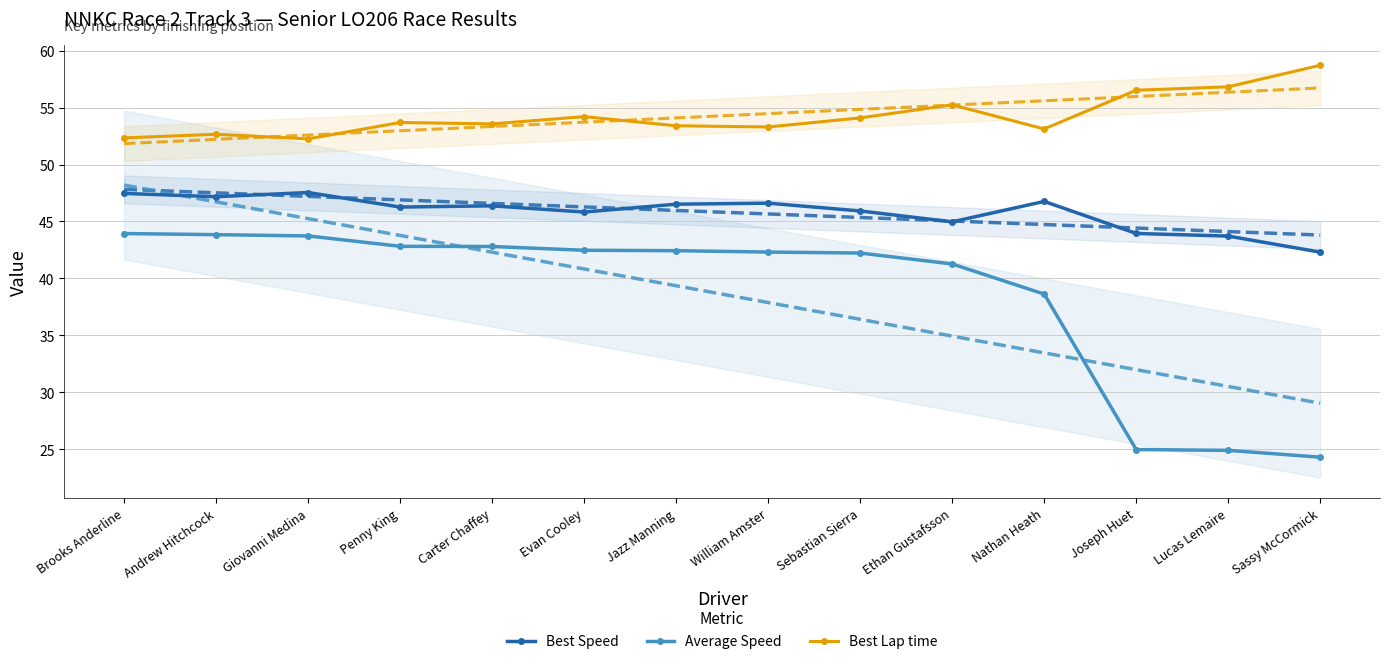

What is the difference between the Best Speed values at Joseph Huet and Jazz Manning?

2.6